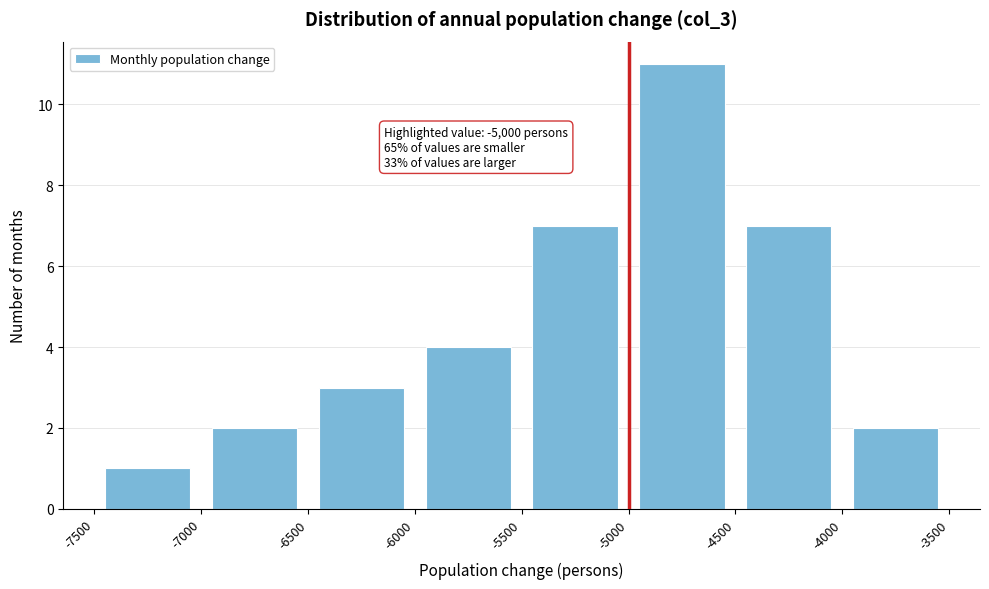

Which range on the x-axis has the tallest bar?

-5000 to -4500